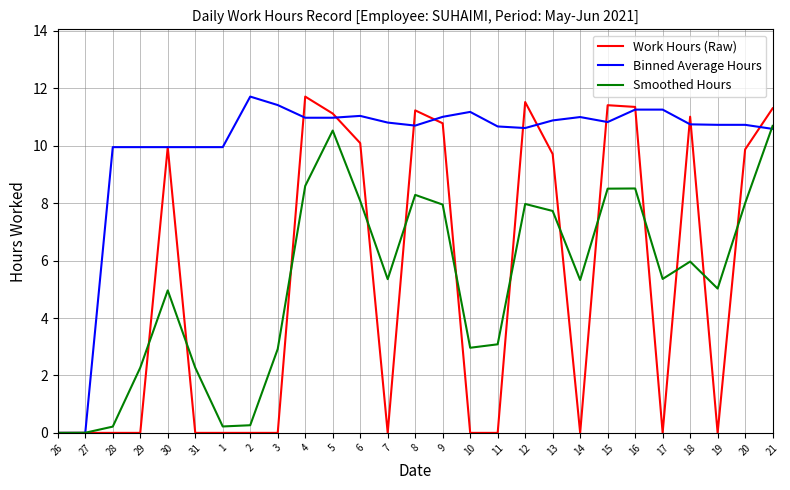

What is the sum of the Binned Average Hours values at 21 and 7?

21.4